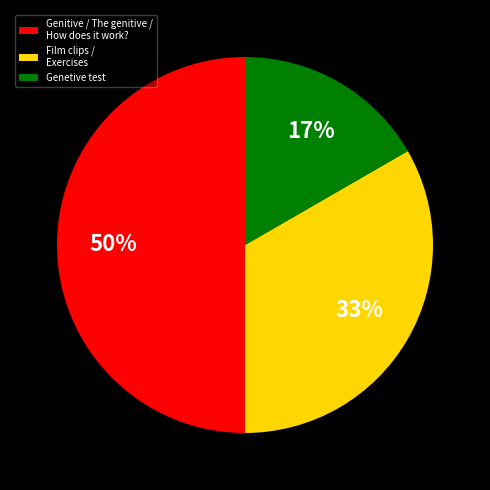

Does Film clips / Exercises account for over 50% of the chart?

No